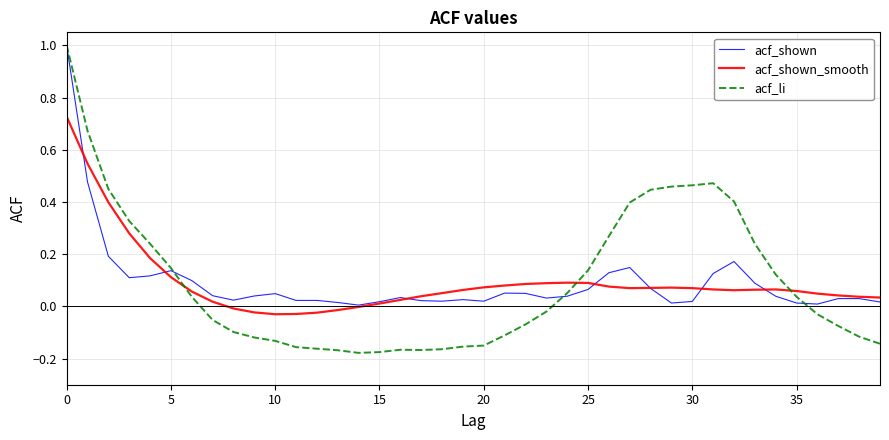

What is the difference between the maximum and minimum values in the acf_shown_smooth series?

0.8